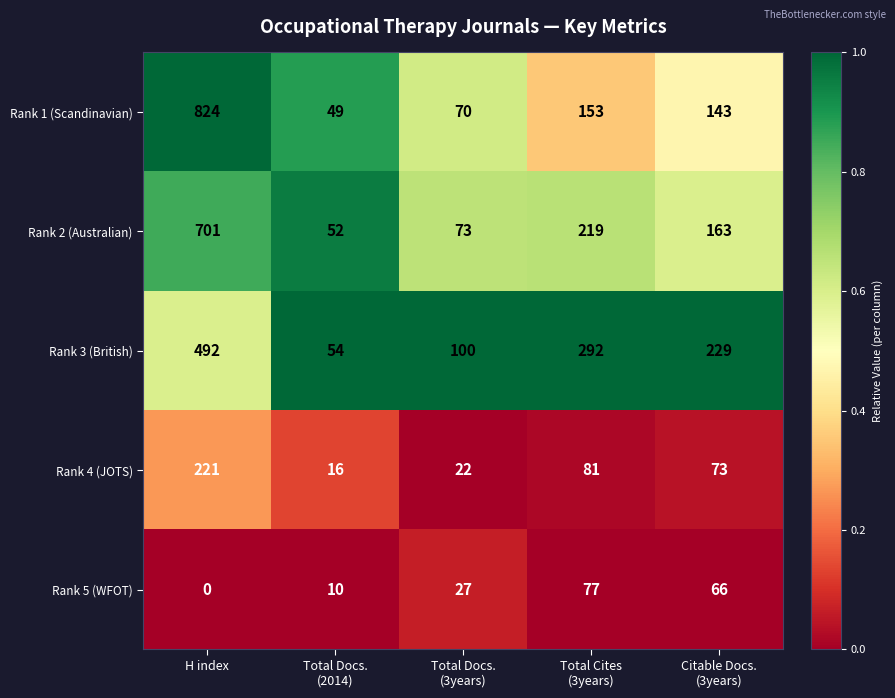

What is the average value of the Rank 4 (JOTS) series?

83